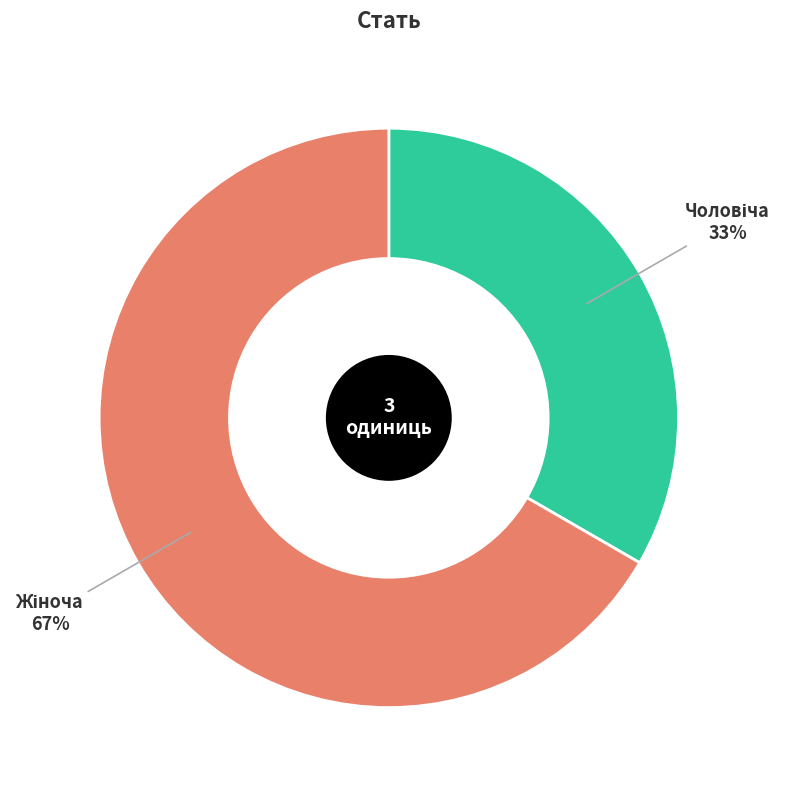

To the nearest percent, what is the average slice percentage?

50%